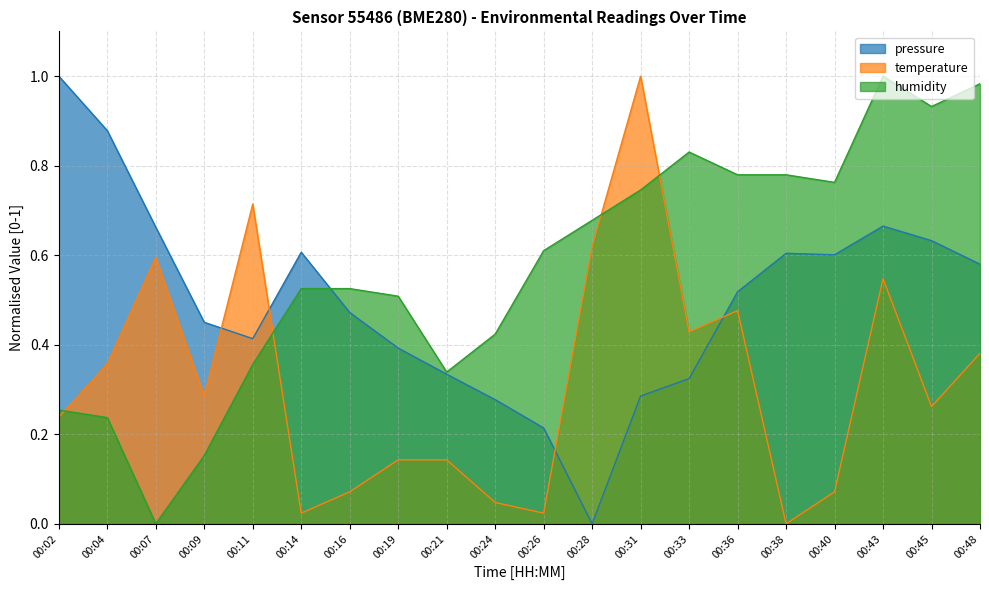

Reading right to left, extract all data points from this chart.

pressure: 00:48=0.6	00:45=0.6	00:43=0.7	00:40=0.6	00:38=0.6	00:36=0.5	00:33=0.3	00:31=0.3	00:28=0.0	00:26=0.2	00:24=0.3	00:21=0.3	00:19=0.4	00:16=0.5	00:14=0.6	00:11=0.4	00:09=0.5	00:07=0.7	00:04=0.9	00:02=1.0
temperature: 00:48=0.4	00:45=0.3	00:43=0.5	00:40=0.1	00:38=0.0	00:36=0.5	00:33=0.4	00:31=1.0	00:28=0.6	00:26=0.0	00:24=0.0	00:21=0.1	00:19=0.1	00:16=0.1	00:14=0.0	00:11=0.7	00:09=0.3	00:07=0.6	00:04=0.4	00:02=0.2
humidity: 00:48=1.0	00:45=0.9	00:43=1.0	00:40=0.8	00:38=0.8	00:36=0.8	00:33=0.8	00:31=0.7	00:28=0.7	00:26=0.6	00:24=0.4	00:21=0.3	00:19=0.5	00:16=0.5	00:14=0.5	00:11=0.4	00:09=0.2	00:07=0.0	00:04=0.2	00:02=0.3